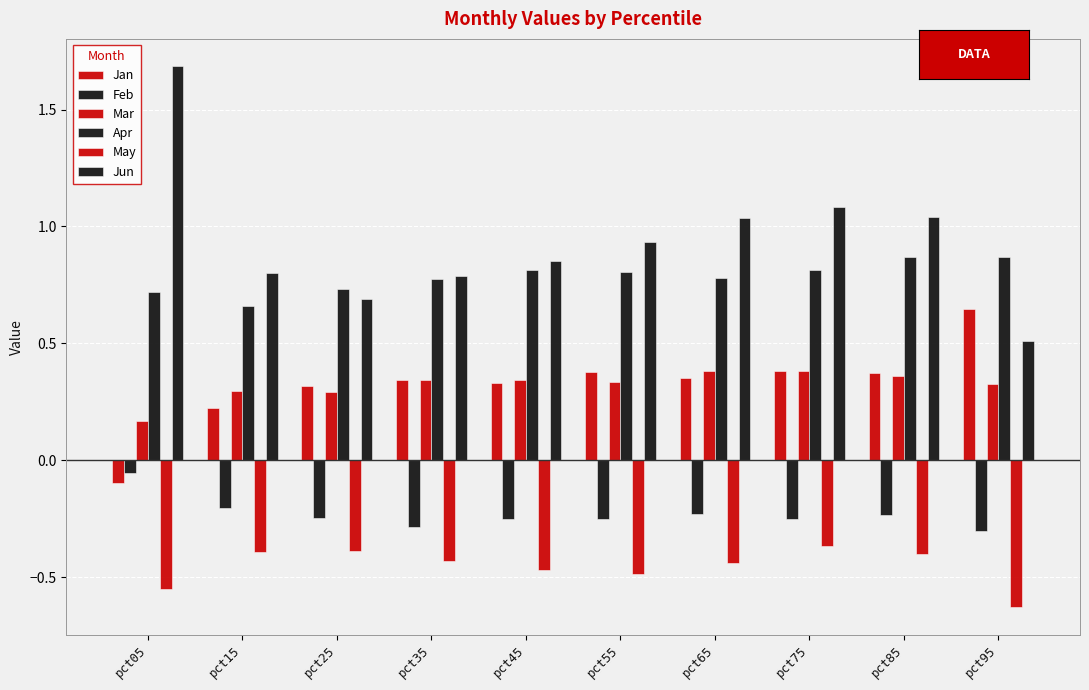

Count the number of data series in this chart.

6